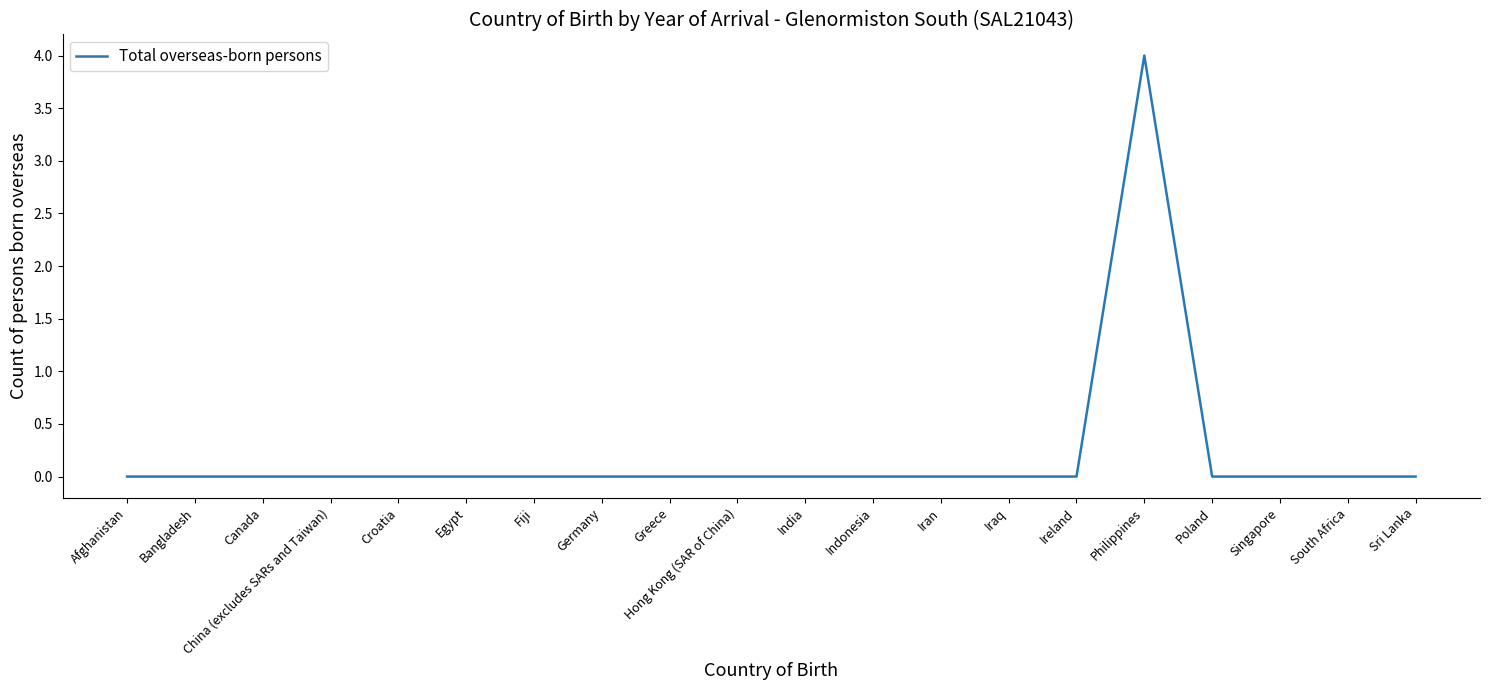

What position from the right is China (excludes SARs and Taiwan)?

17